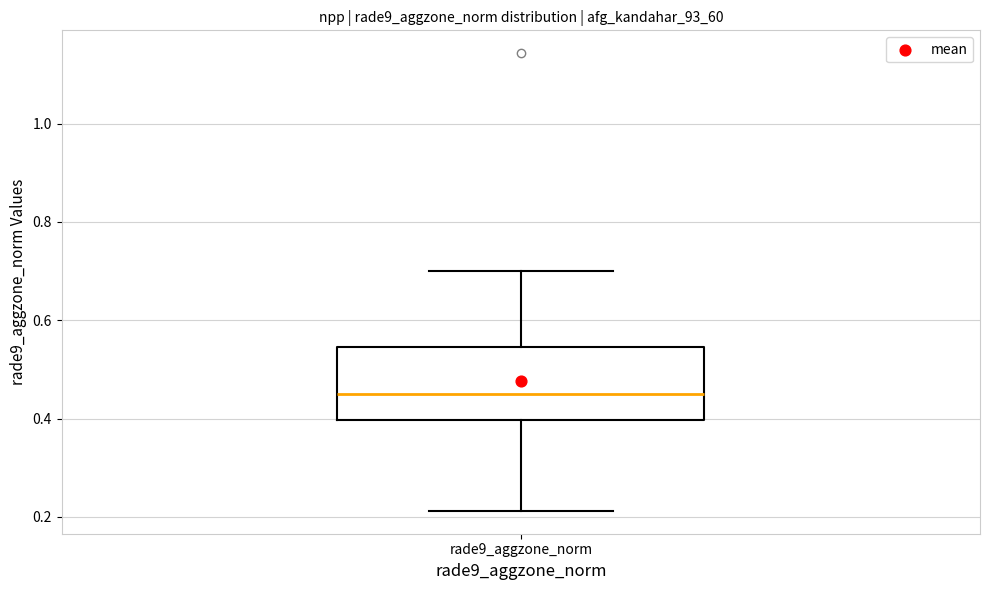

Read this box plot against the y-axis: the position of the median line, the range covered by the box, and the ends of both whiskers. The values are not printed on the chart, so give them approximately, as read against the axis.

median 0.46, box 0.40 to 0.54, whiskers 0.22 to 0.70